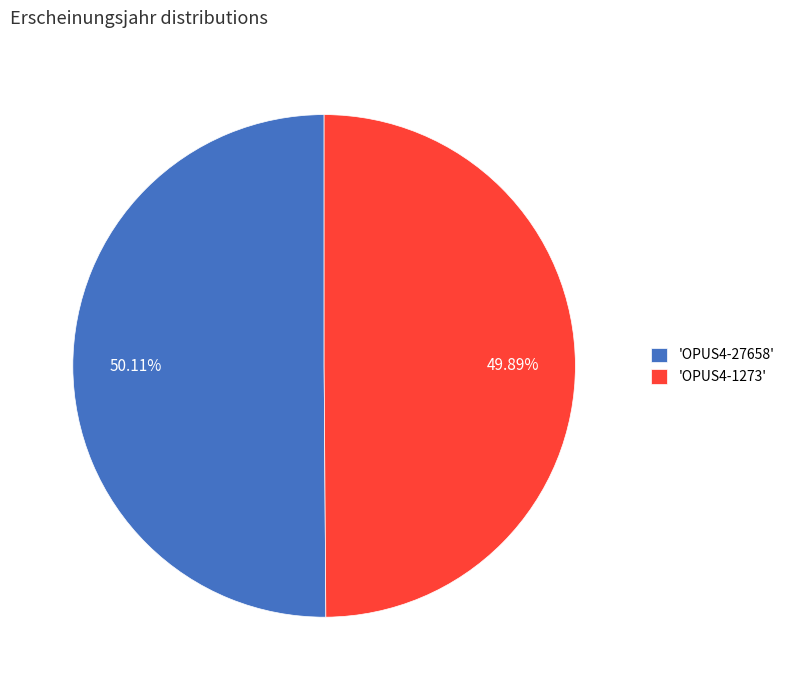

Is the sum of 'OPUS4-27658' and 'OPUS4-1273' greater than half?

Yes